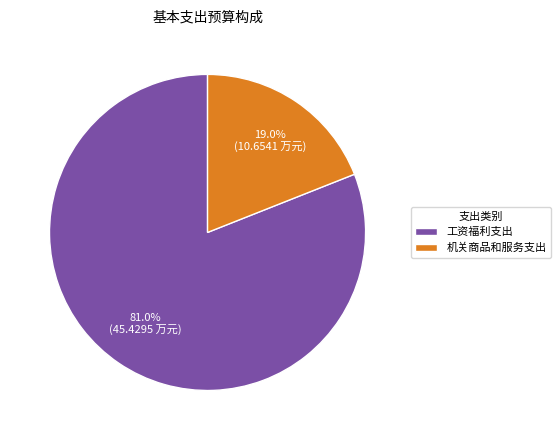

Combined, do 机关商品和服务支出 and 工资福利支出 account for over 50%?

Yes